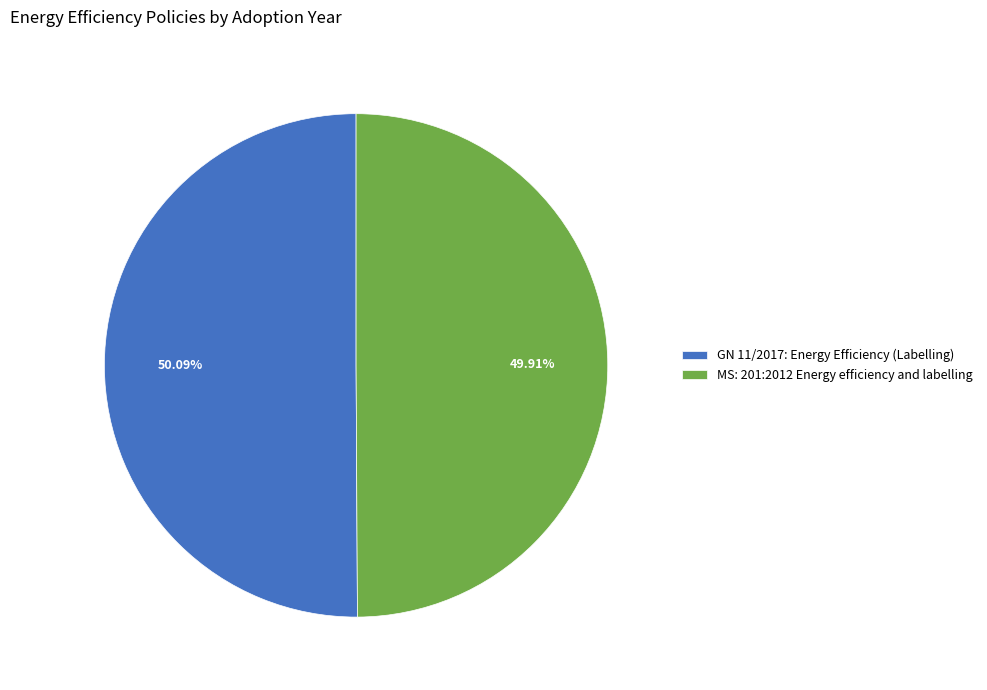

What is the ratio of the value at GN 11/2017: Energy Efficiency (Labelling) to the value at MS: 201:2012 Energy efficiency and labelling?

1.0